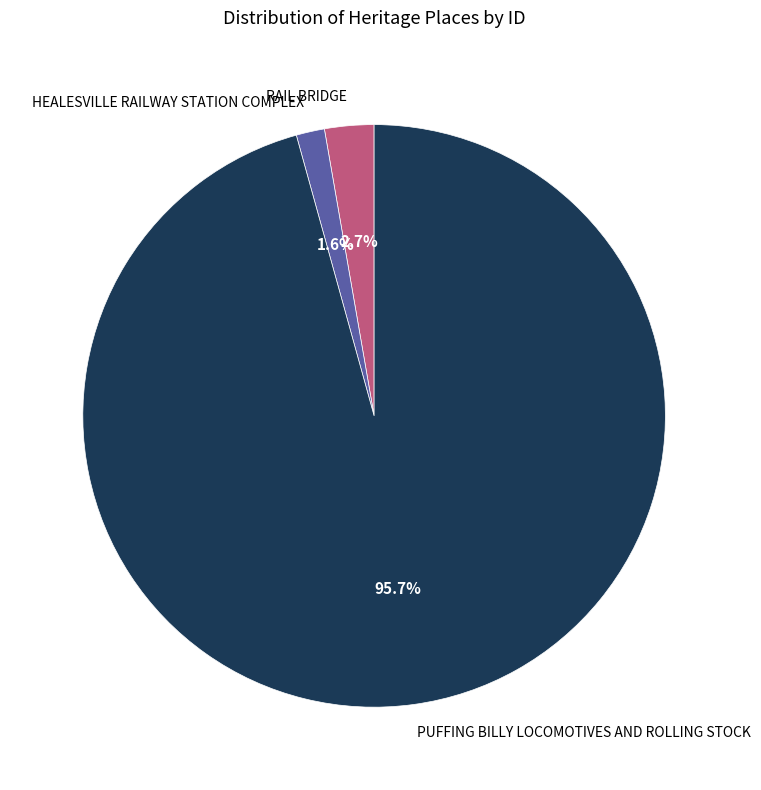

Rank the categories by value from highest to lowest.

PUFFING BILLY LOCOMOTIVES AND ROLLING STOCK, RAIL BRIDGE, HEALESVILLE RAILWAY STATION COMPLEX